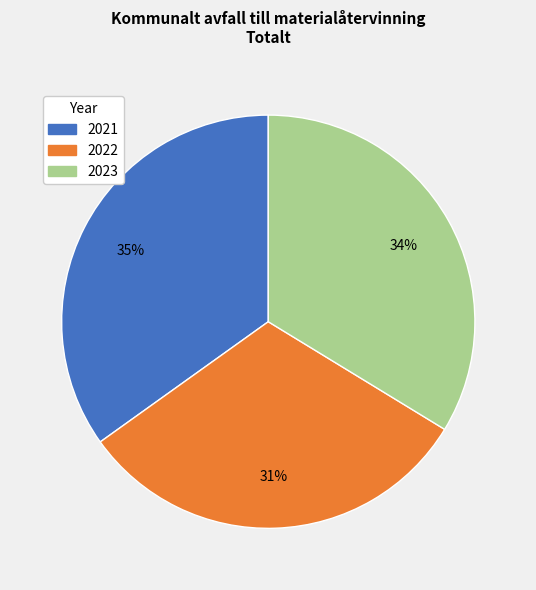

Rank the categories by value from lowest to highest.

2022, 2023, 2021